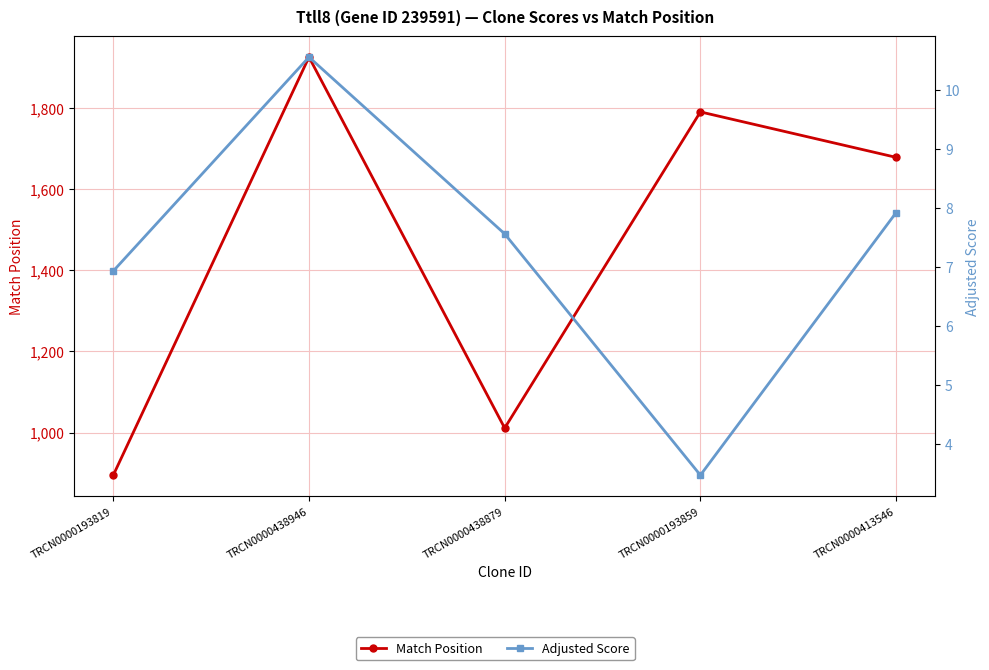

Between TRCN0000193859 and TRCN0000413546, which series saw the biggest shift?

Match Position